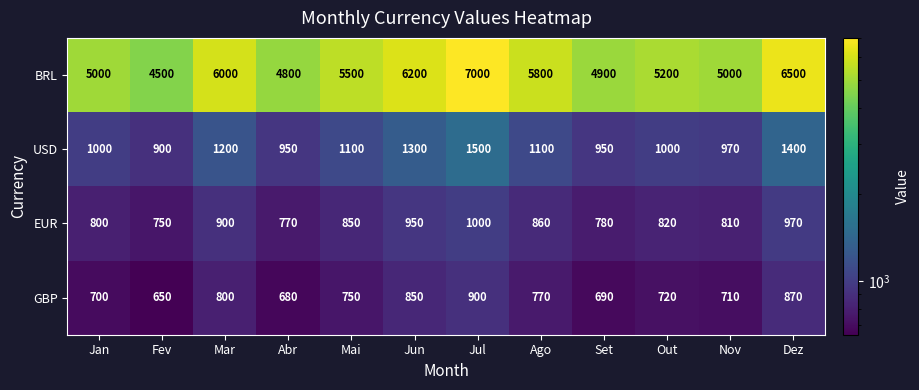

At which label does GBP first exceed 750?

Mar